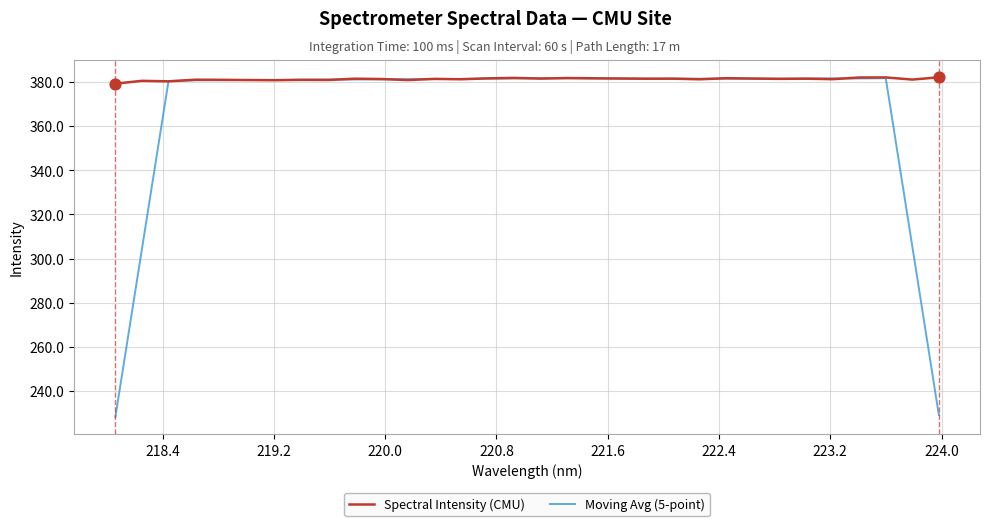

Which series has the largest total across all categories?

Spectral Intensity (CMU)